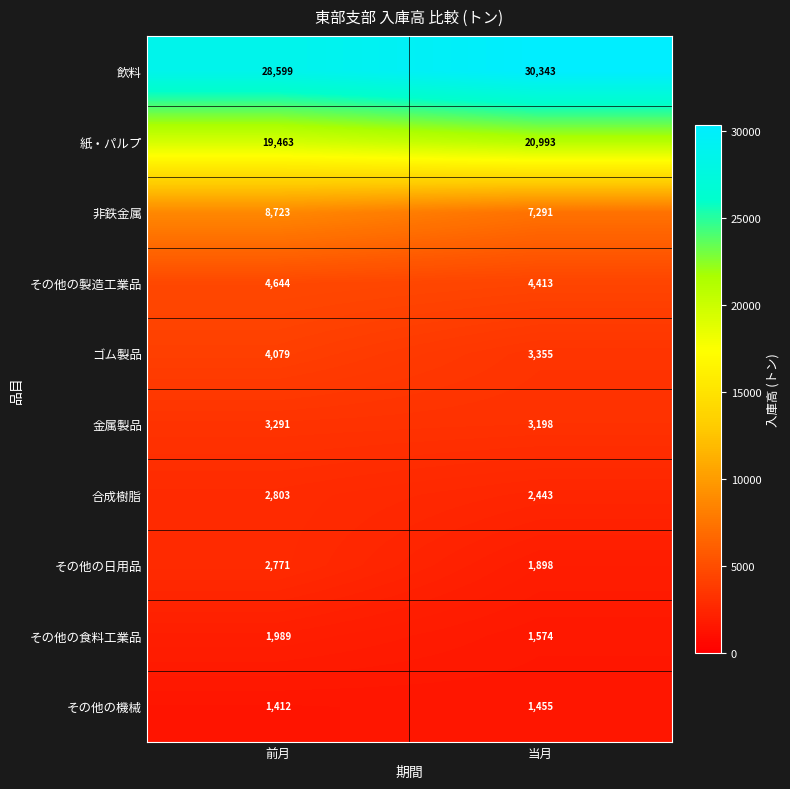

What is the difference between the その他の機械 values at 前月 and 当月?

43